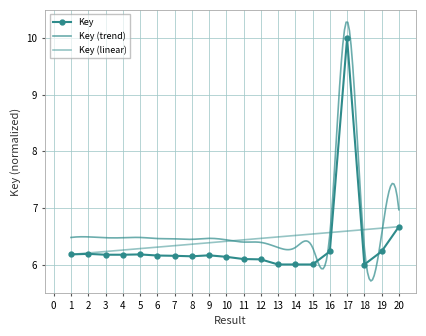

What is the value of the 19th point from the left?

6.2